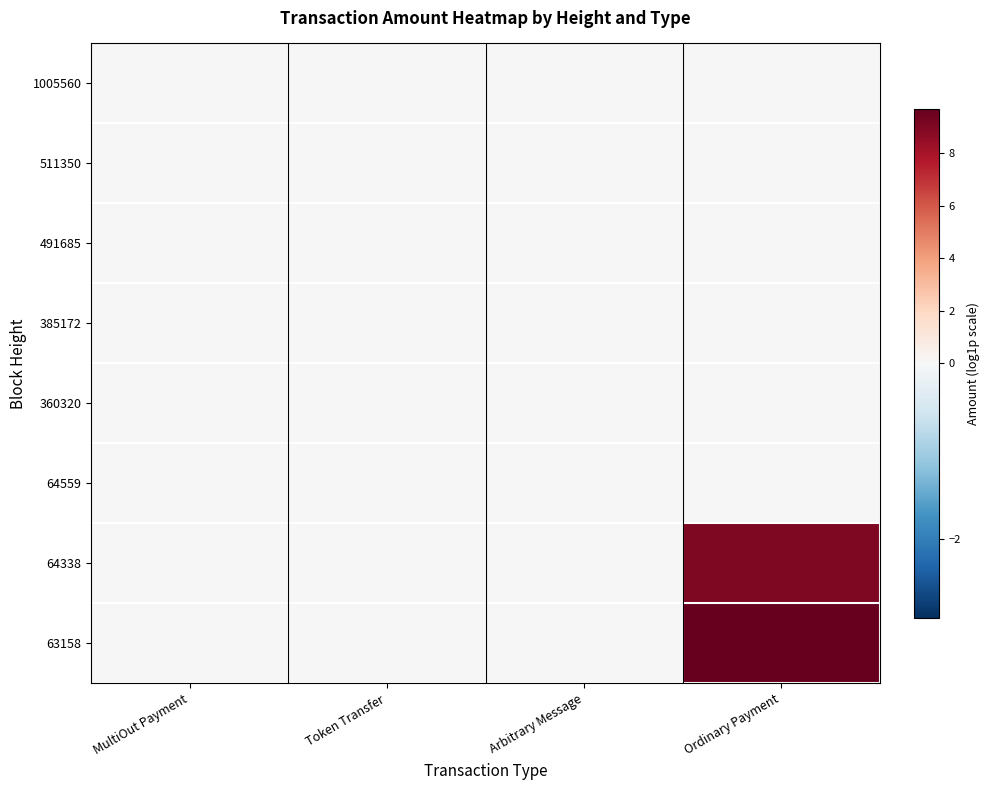

Rank the series by their maximum value, from highest to lowest.

63158, 64338, 1005560, 511350, 491685, 385172, 360320, 64559